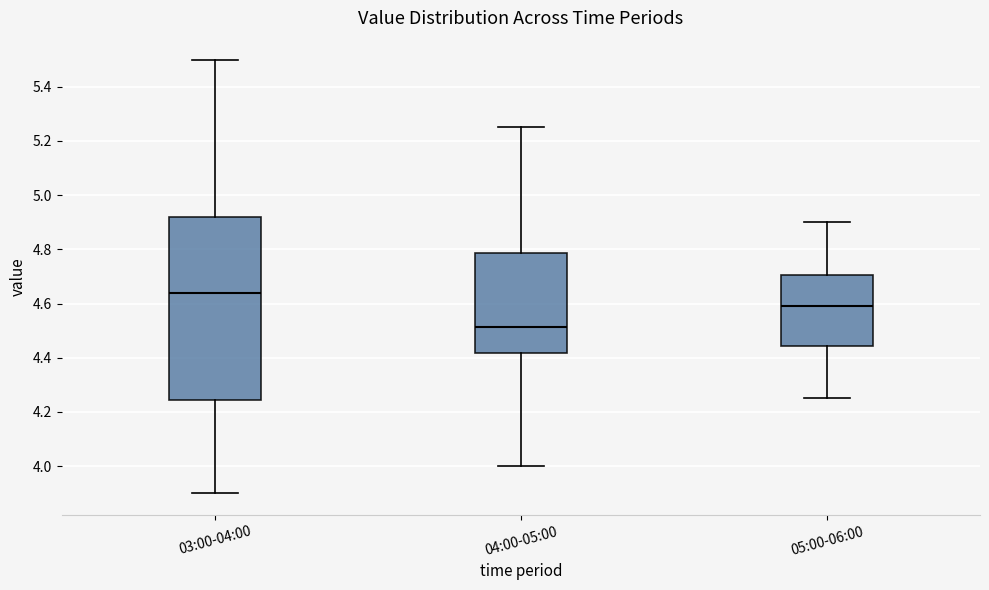

Reading left to right, read every box against the y-axis: the position of its median line, the range the box covers, and the ends of its whiskers. The values are not printed on the chart, so give them approximately, as read against the axis.

03:00-04:00: median 4.64, box 4.24 to 4.92, whiskers 3.90 to 5.50
04:00-05:00: median 4.52, box 4.42 to 4.78, whiskers 4.00 to 5.26
05:00-06:00: median 4.60, box 4.44 to 4.70, whiskers 4.26 to 4.90